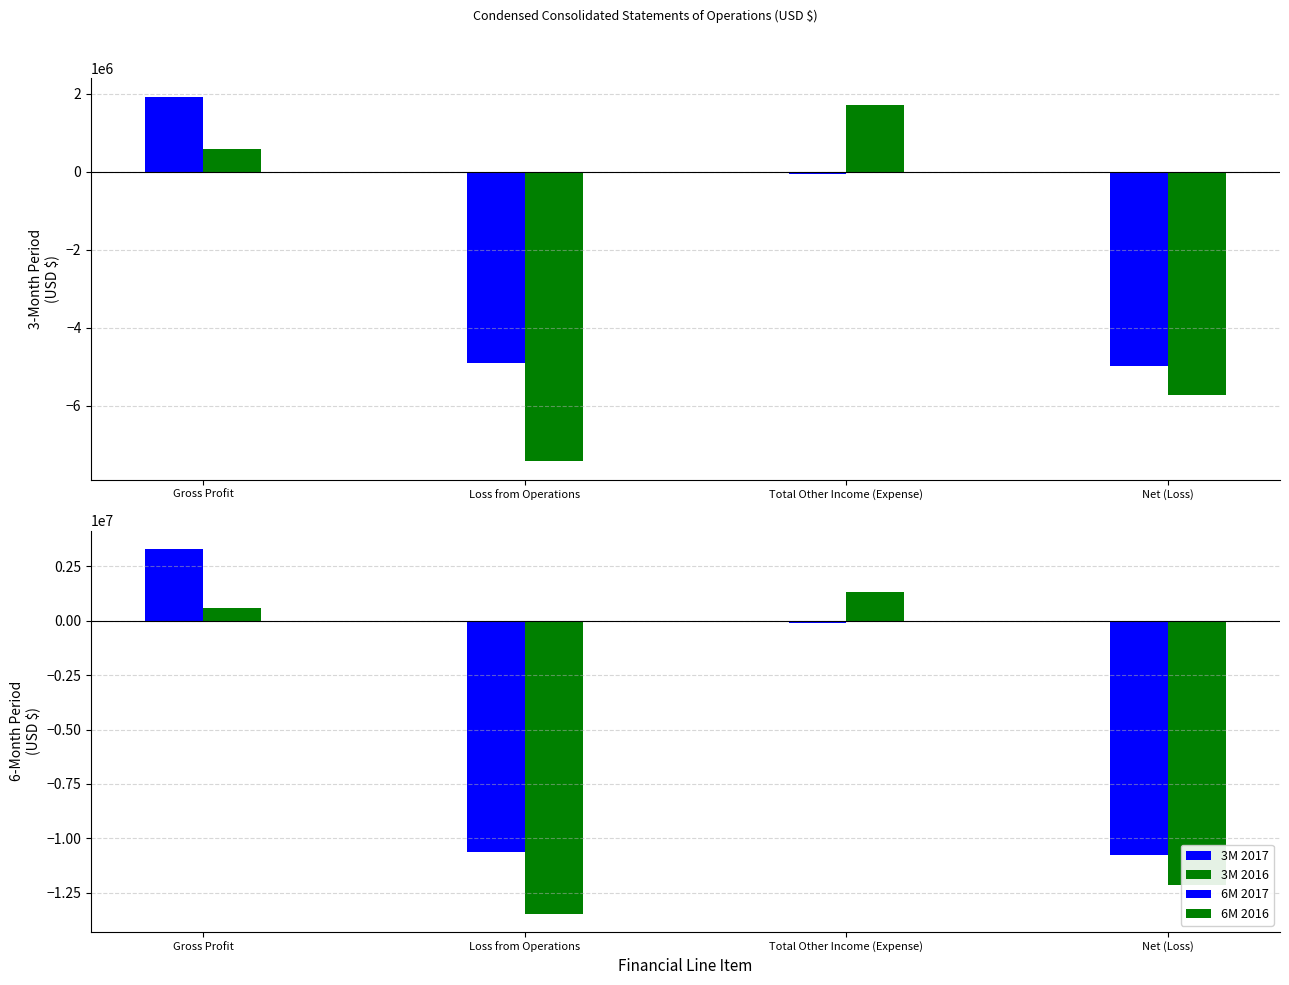

Which series changed the most between Gross Profit and Loss from Operations?

6M 2016